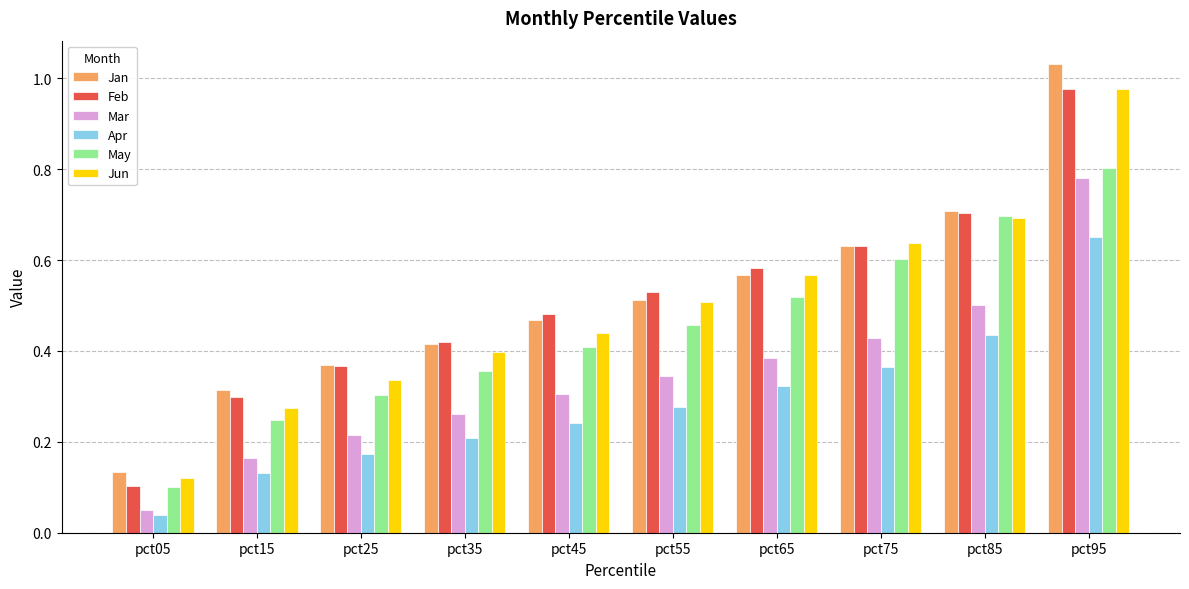

At how many categories does at least one series exceed 0?

10